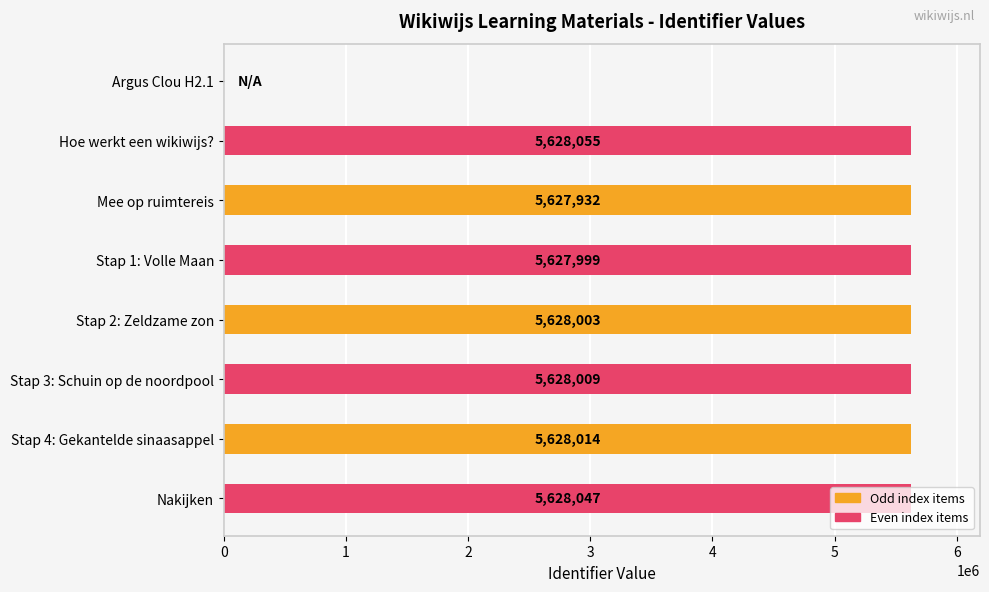

What is the sum of the values at Nakijken and Stap 1: Volle Maan?

11256046